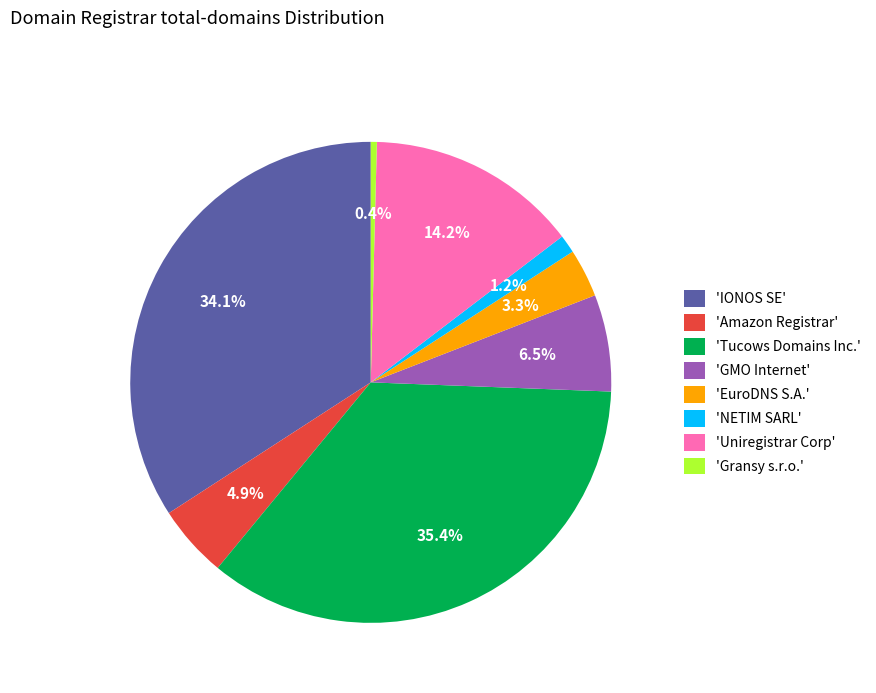

Which has a higher value, 'Gransy s.r.o.' or 'EuroDNS S.A.'?

'EuroDNS S.A.'